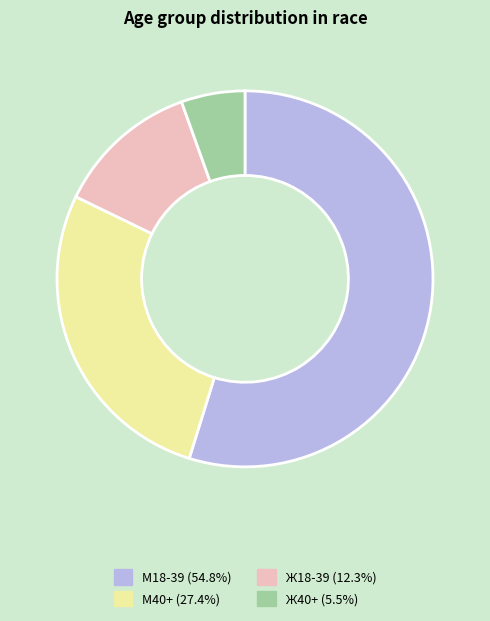

Combined, do Ж18-39 and M40+ account for over 50%?

No